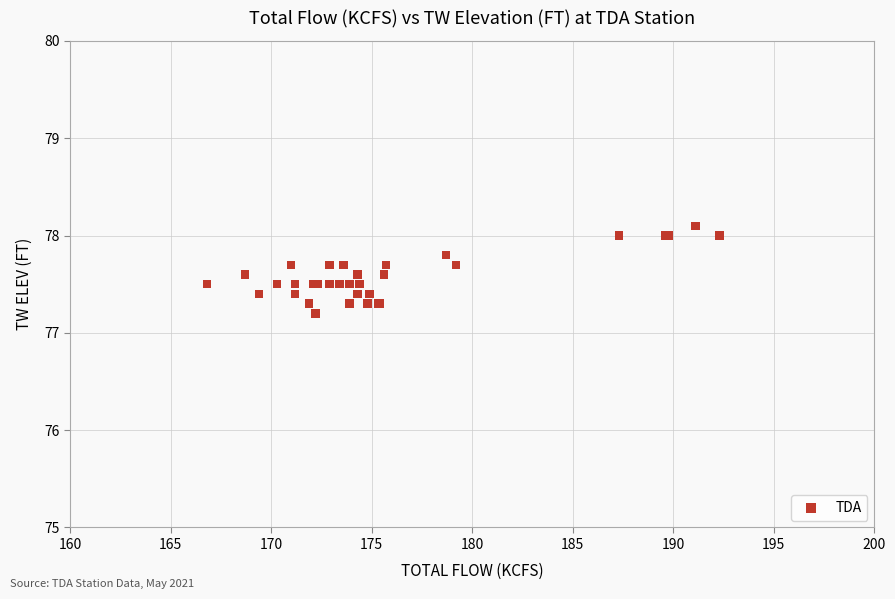

What Y value in the scatter plot is closest to 77?

77.2